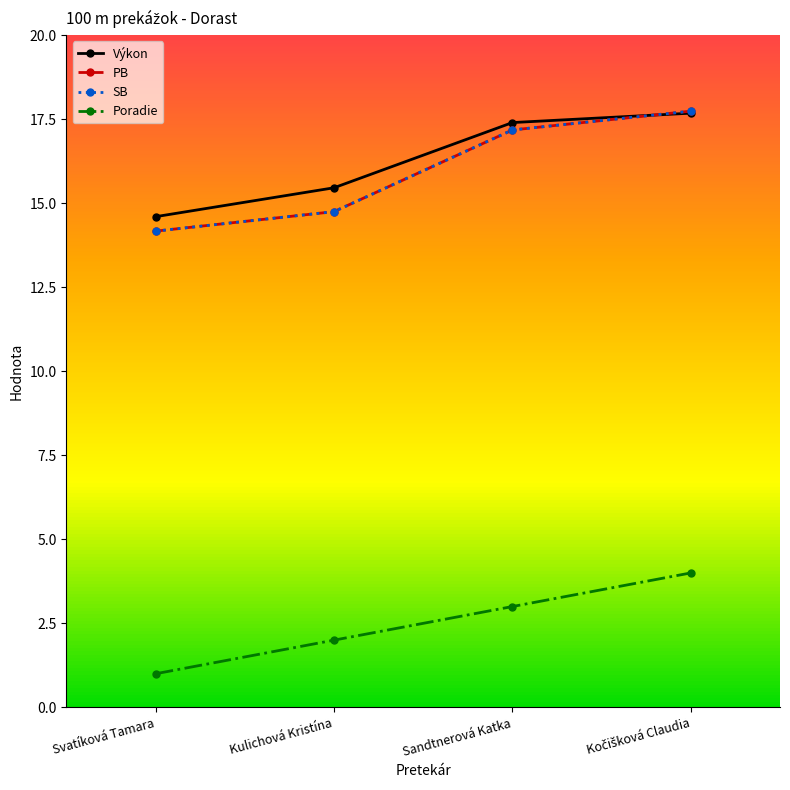

Is this an area chart (filled region under the line)?

No